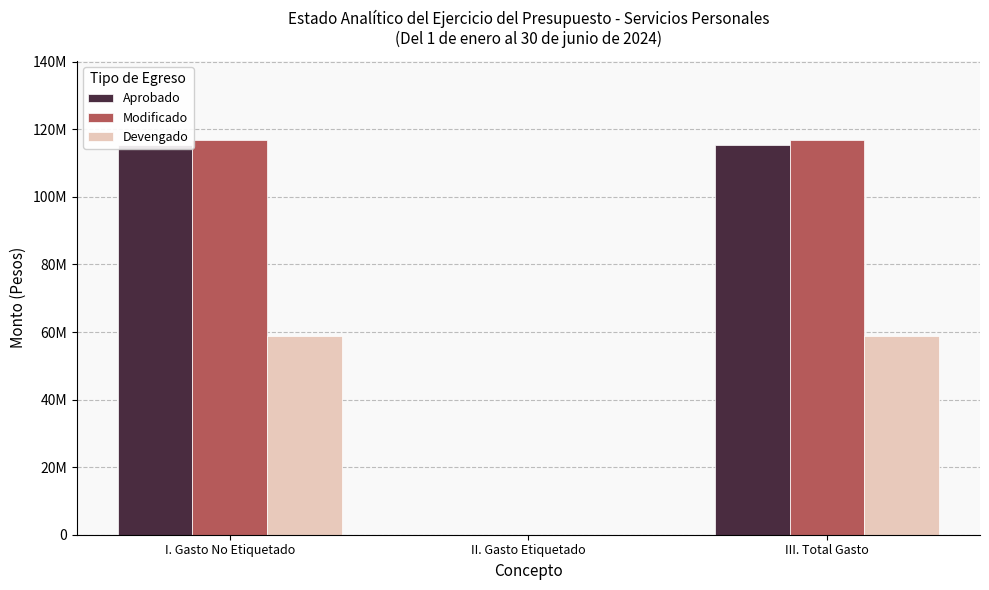

At how many categories does at least one series exceed 97451605?

2